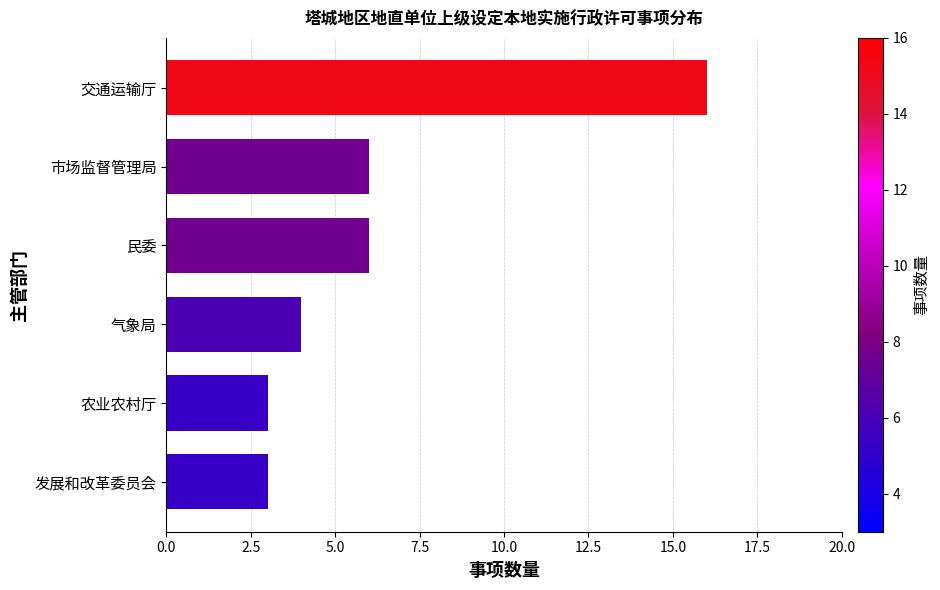

How many data points are less than 6?

3